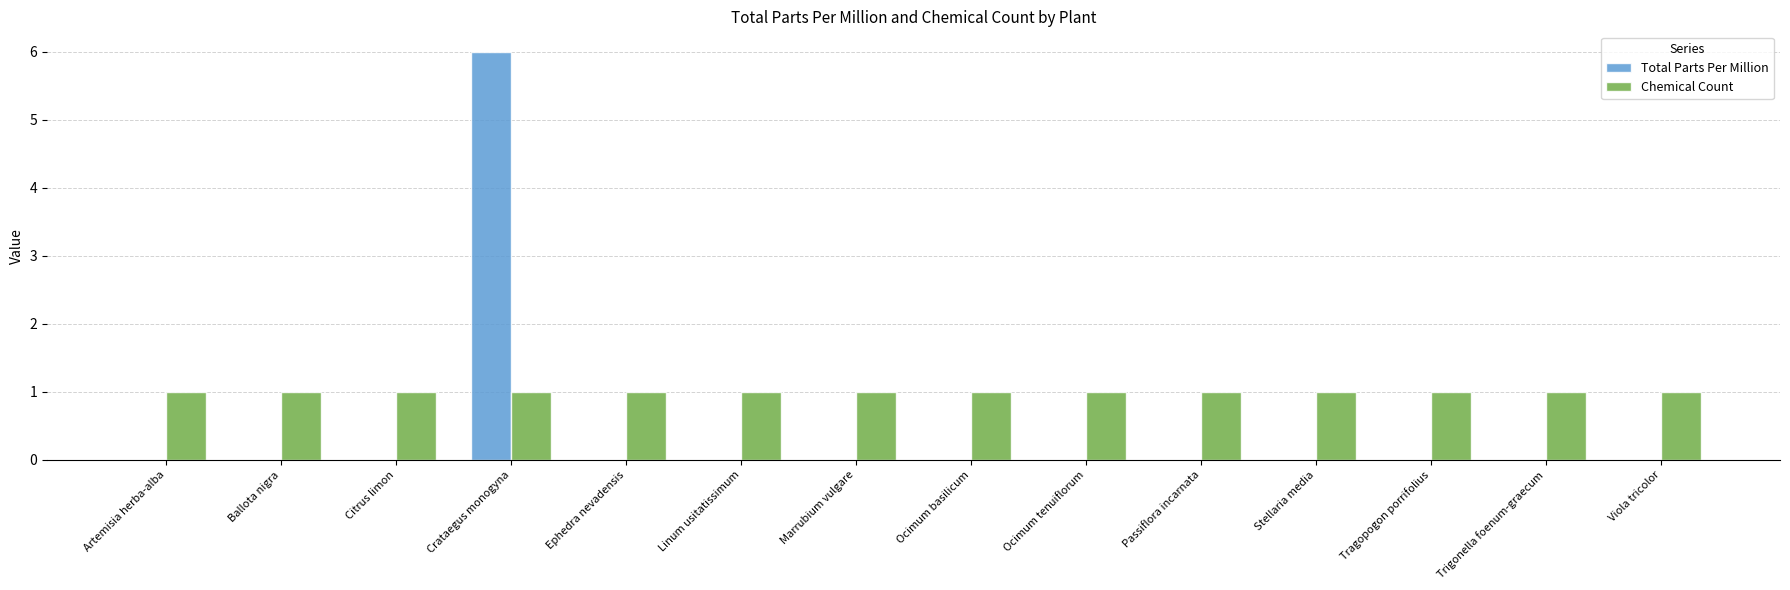

What is the total value across all series at Stellaria media?

1